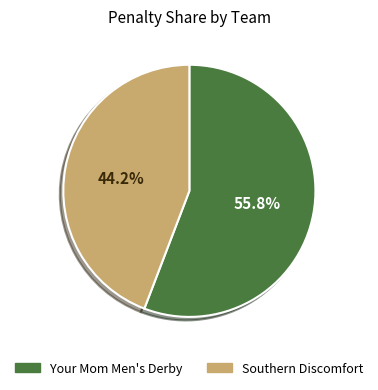

Is there any slice that represents more than half of the pie?

Yes